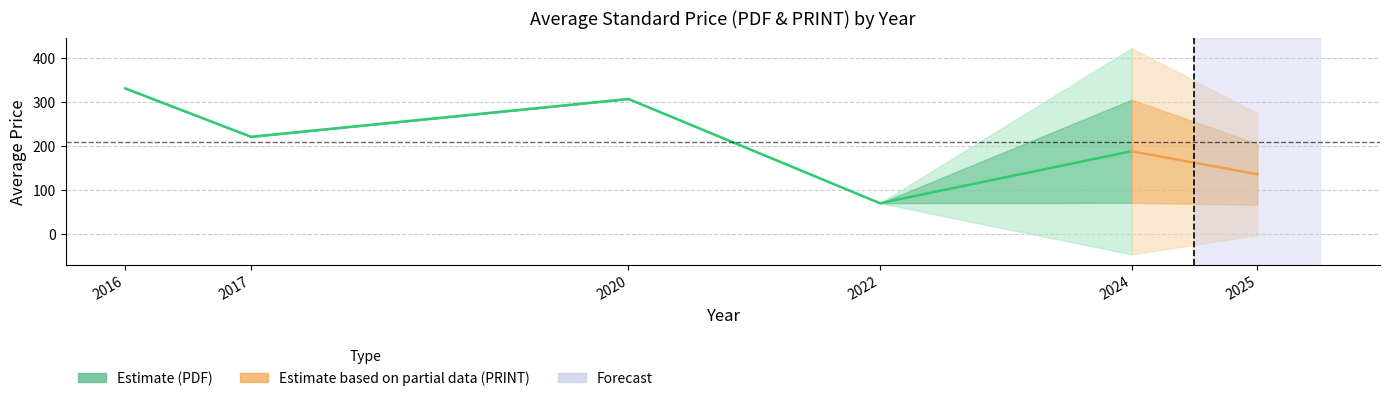

The value of avg_price_print at 5 is 127.9. True or false?

True